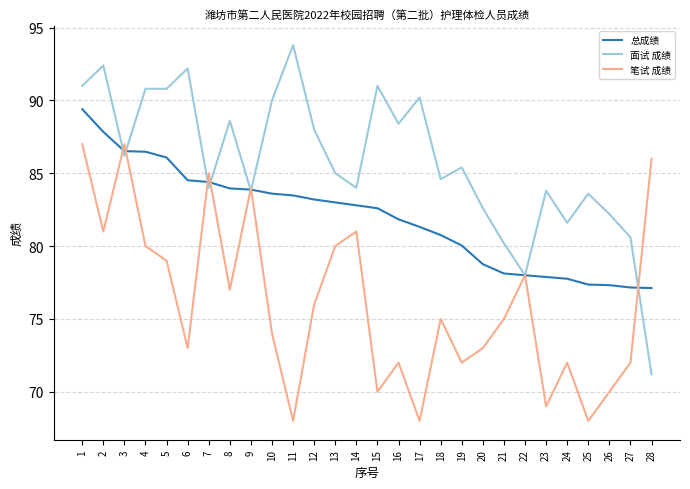

In 笔试 成绩, how many points are lower than both neighbors (excluding endpoints)?

9